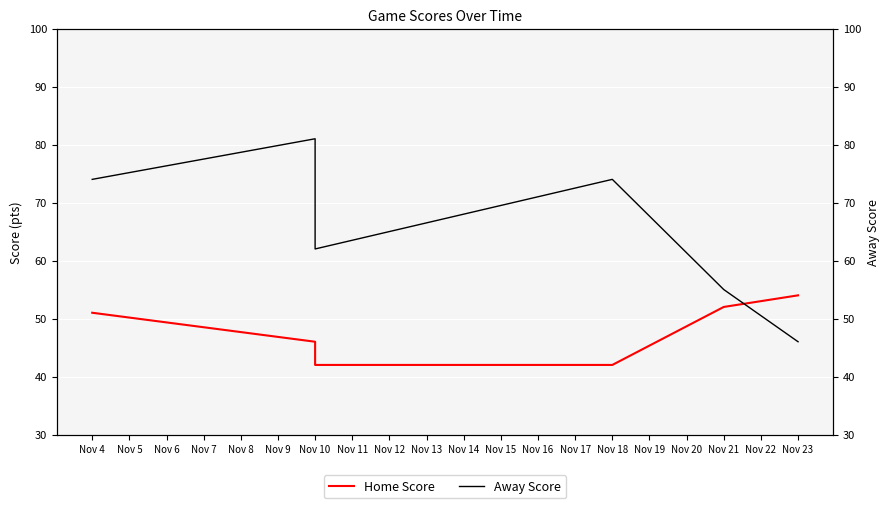

True or false: Home Score has more than 0 points higher than both neighbors.

False